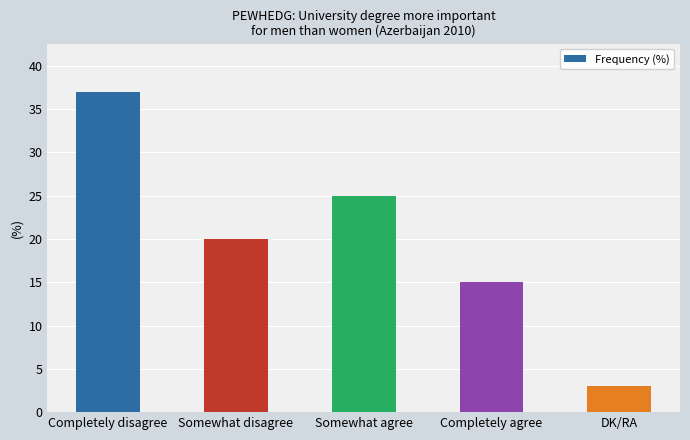

What is the greatest value displayed?

37